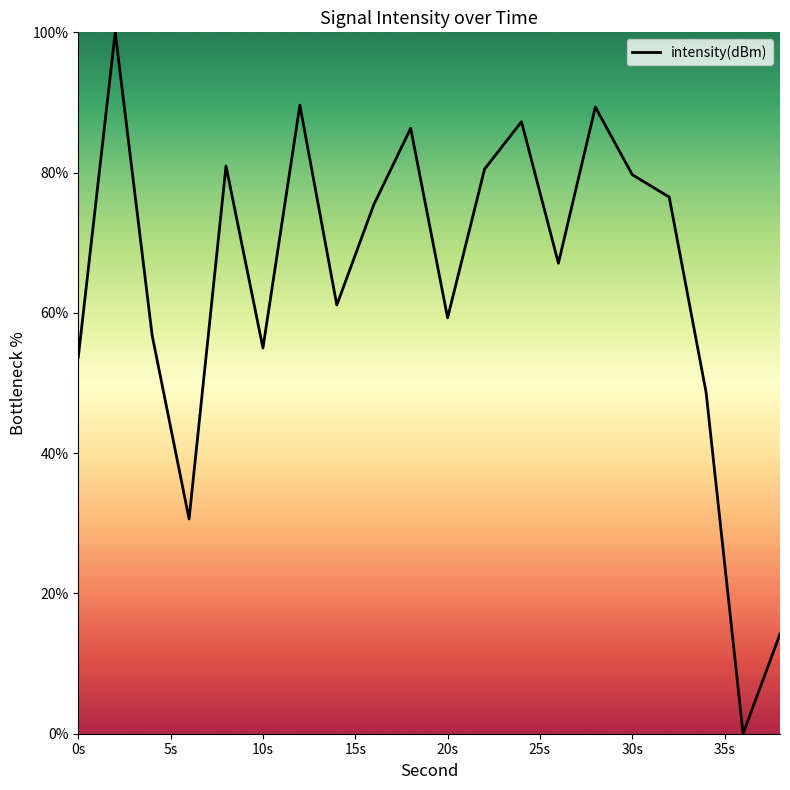

What is the greatest value displayed?

100.0